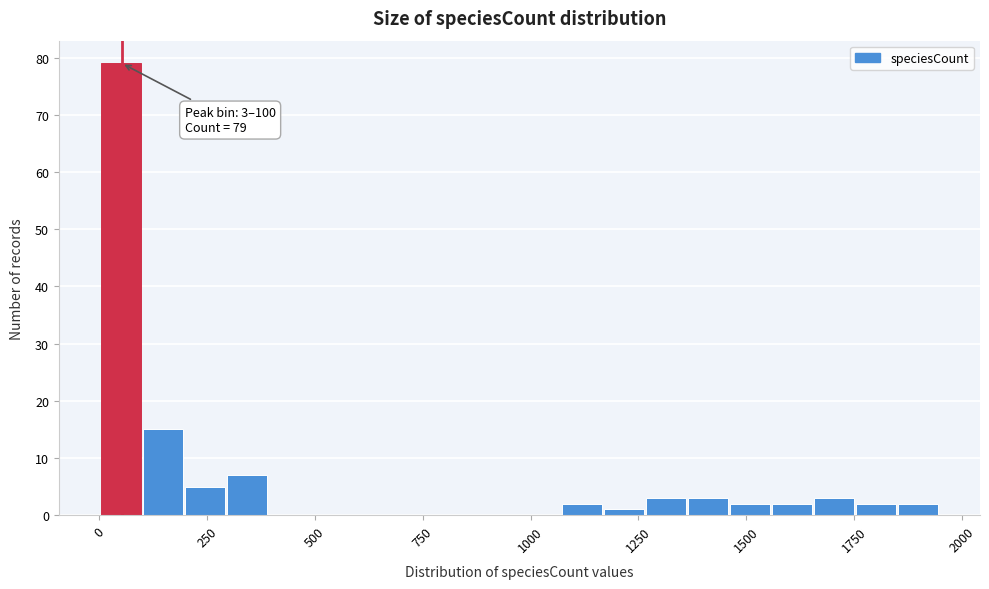

Around what value on the x-axis is the tallest bar? Give the approximate position of its centre, as read against the axis.

50